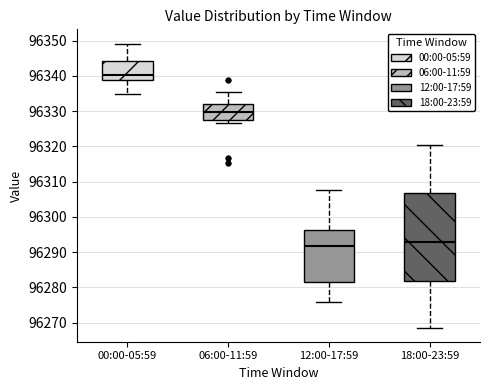

Comparing the boxes themselves (not the whiskers), which one is the tallest?

18:00-23:59